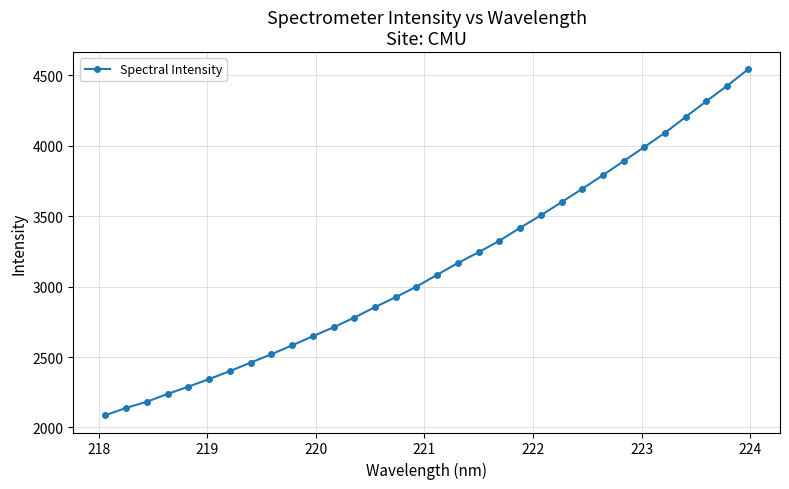

What is the value of the 10th point from the left?

2582.4